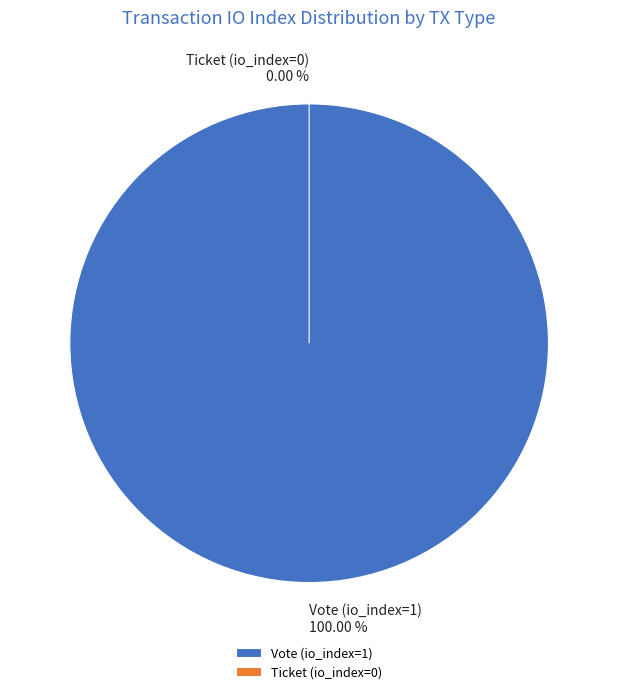

The Ticket (io_index=0) slice represents 12% of the pie. True or false?

False